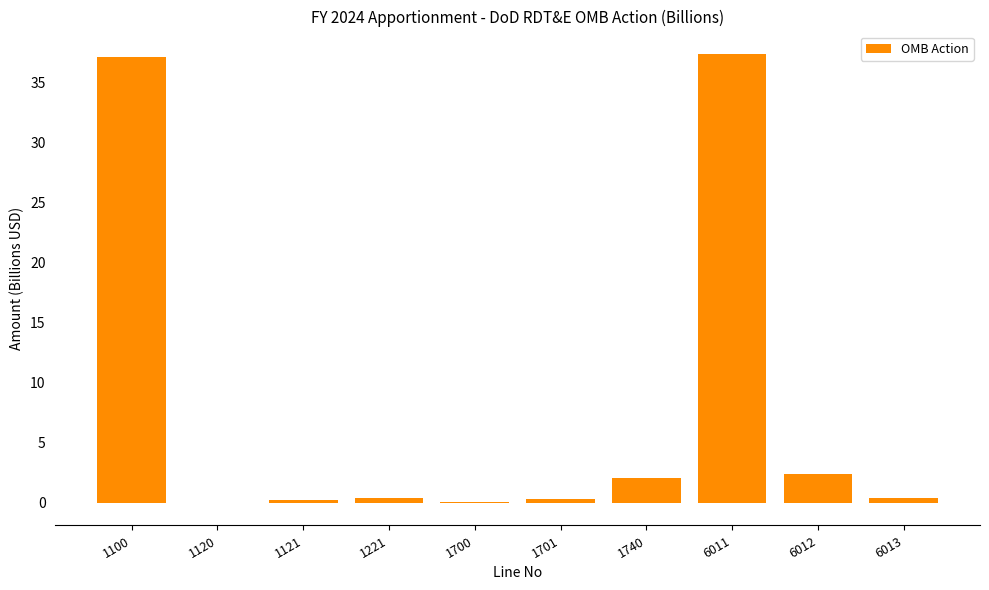

What is the maximum value shown in the chart?

37.3